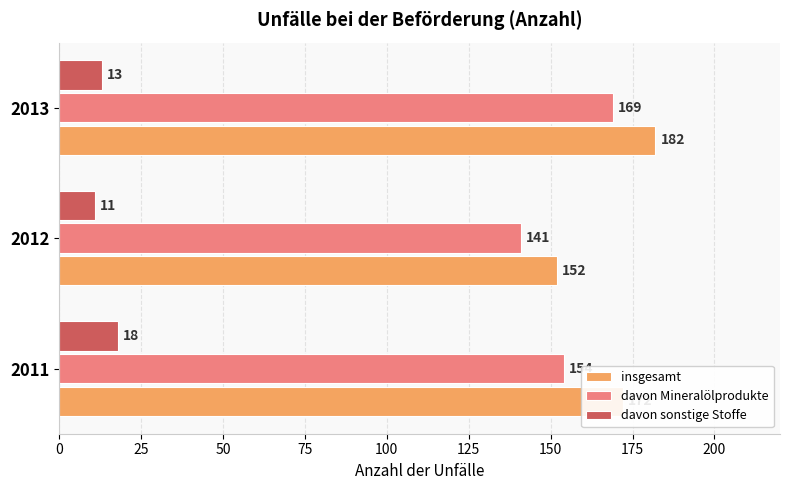

List the labels in order of davon Mineralölprodukte value, largest first.

2013, 2011, 2012